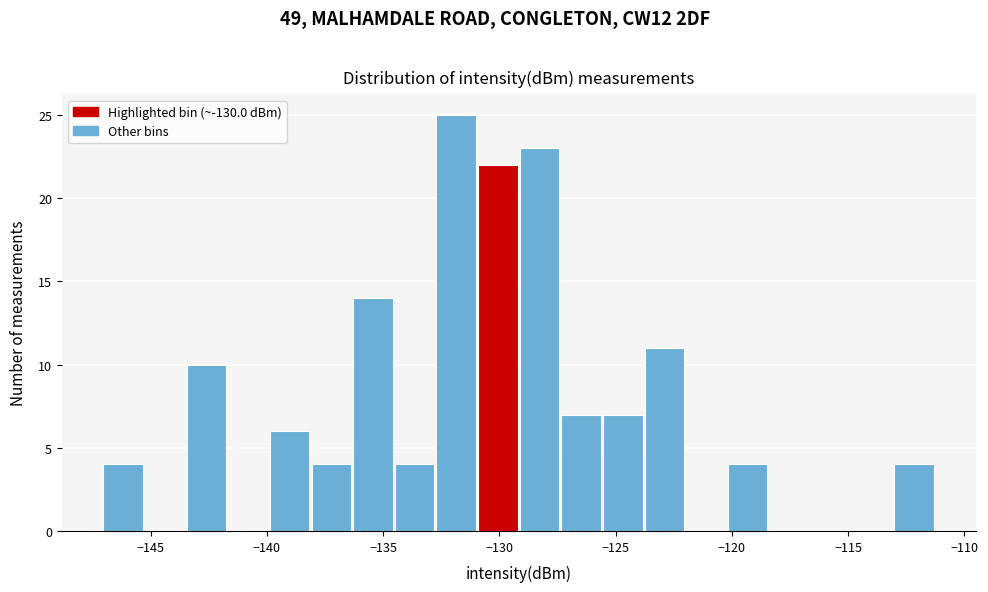

Around what value on the x-axis is the tallest bar? Give the approximate position of its centre, as read against the axis.

-132.0